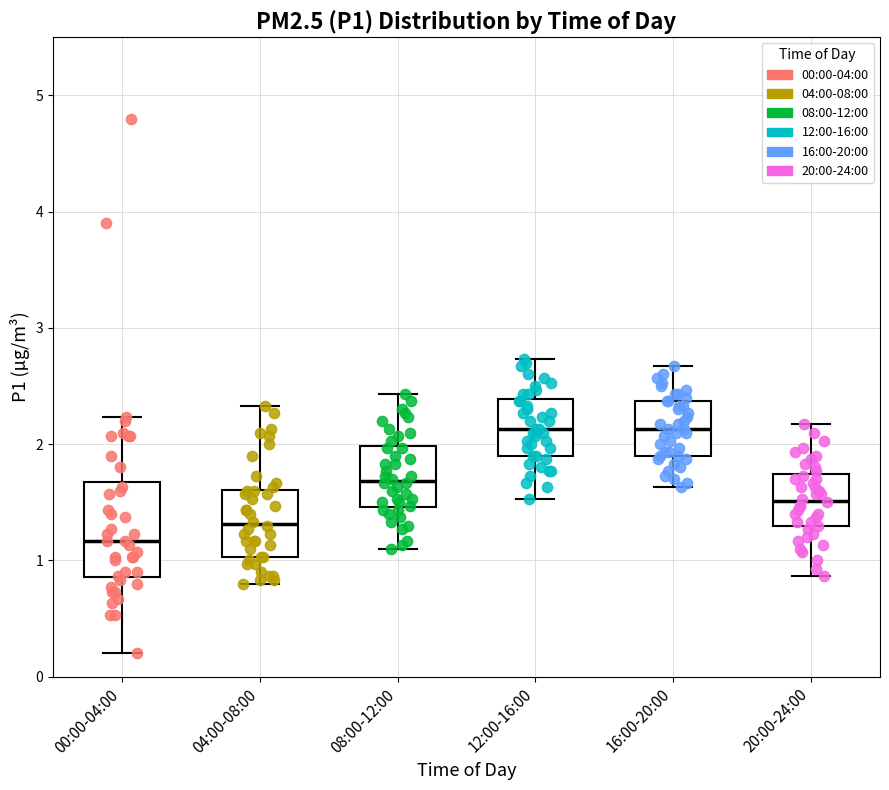

Reading left to right, read every box against the y-axis: the position of its median line, the range the box covers, and the ends of its whiskers. The values are not printed on the chart, so give them approximately, as read against the axis.

00:00-04:00: median 1.2, box 0.9 to 1.7, whiskers 0.2 to 2.2
04:00-08:00: median 1.3, box 1.0 to 1.6, whiskers 0.8 to 2.3
08:00-12:00: median 1.7, box 1.5 to 2.0, whiskers 1.1 to 2.4
12:00-16:00: median 2.1, box 1.9 to 2.4, whiskers 1.5 to 2.7
16:00-20:00: median 2.1, box 1.9 to 2.4, whiskers 1.6 to 2.7
20:00-24:00: median 1.5, box 1.3 to 1.7, whiskers 0.9 to 2.2